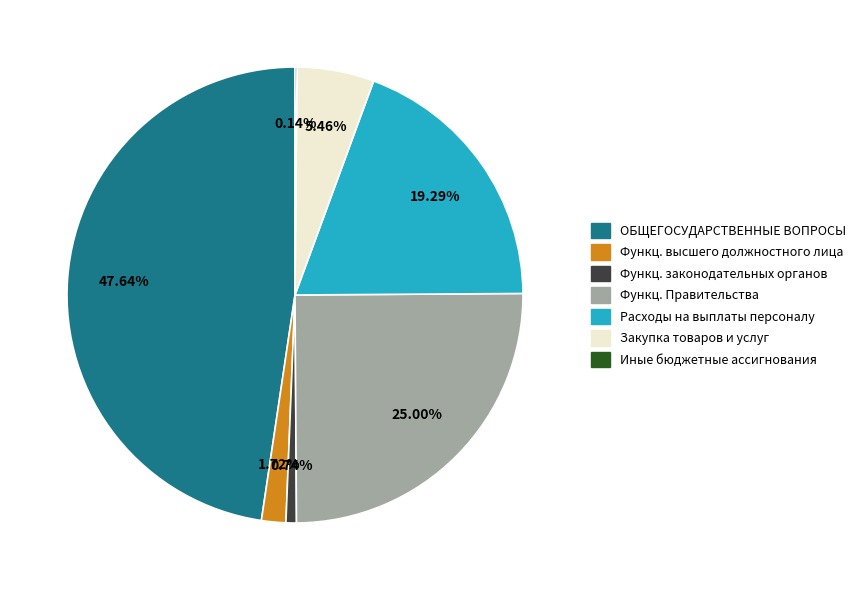

Does any single category account for the majority?

No